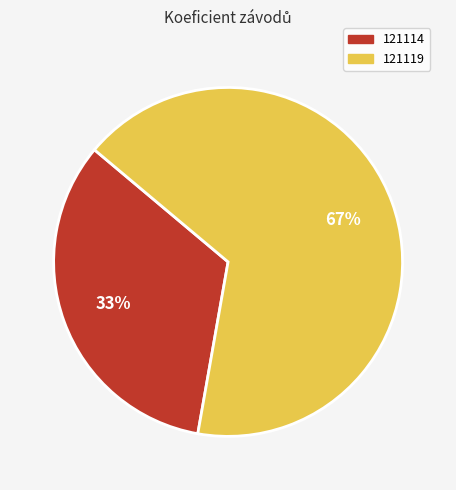

How many slices are in this pie chart?

2